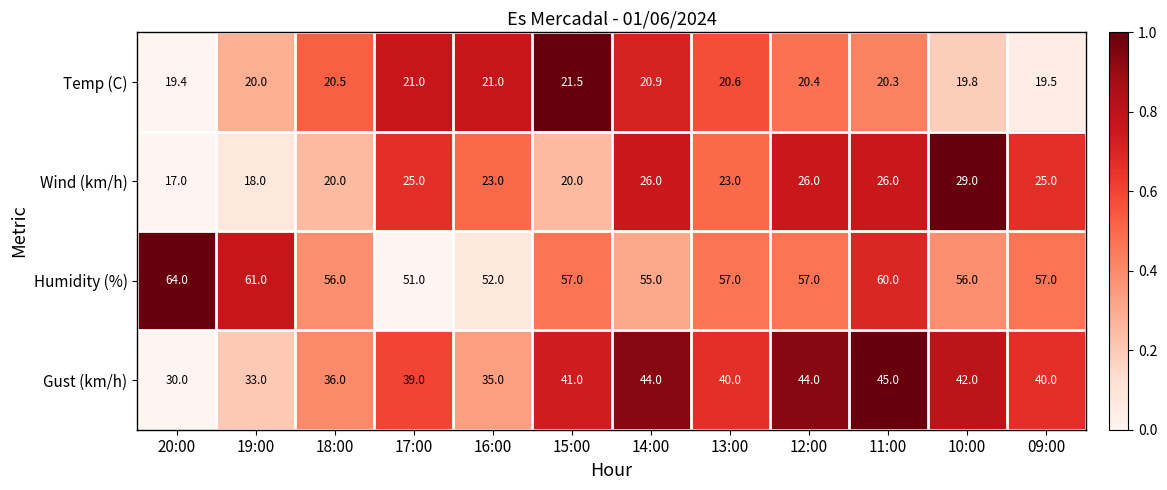

Which category has the highest value across all series?

20:00